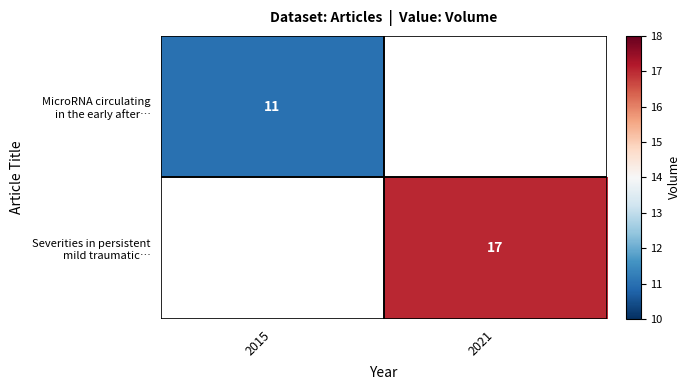

Rank the categories by MicroRNA circulating in the early after… value from lowest to highest.

2015, 2021